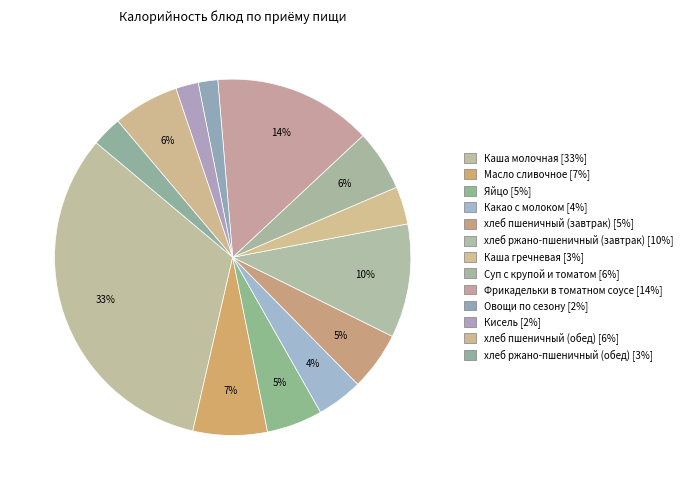

How many segments does this pie chart have?

13